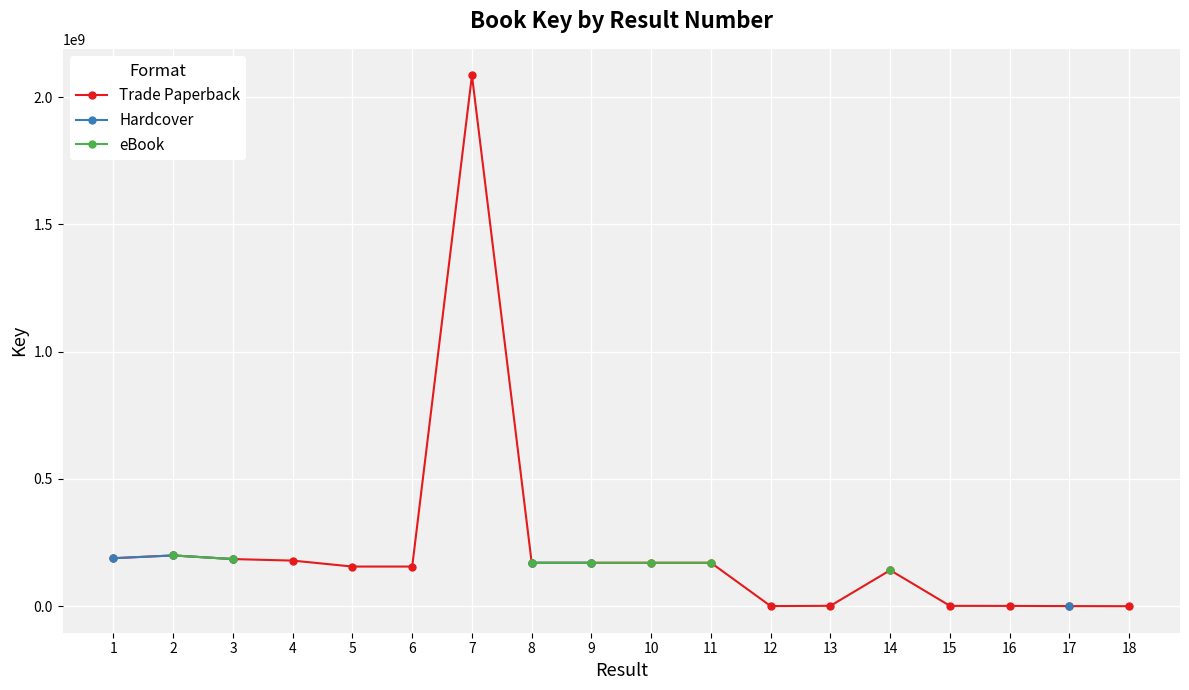

What is the smallest value displayed?

5092.0